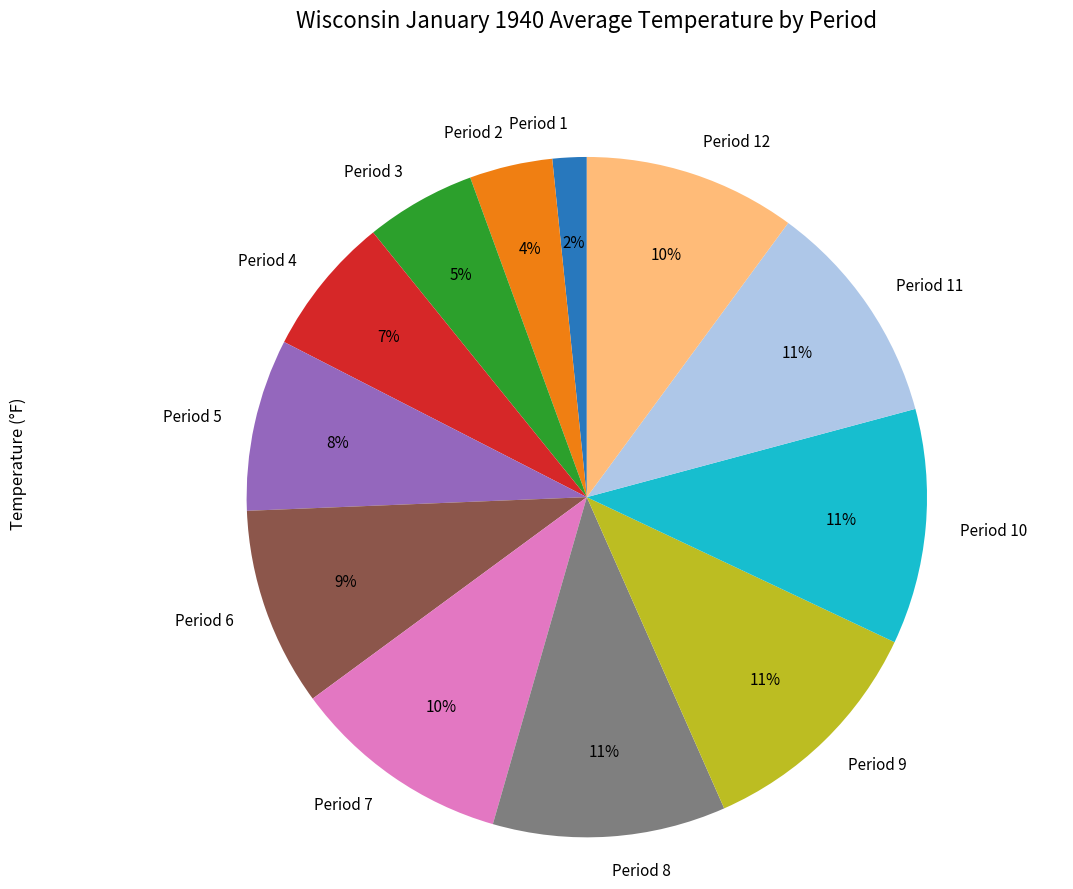

Is the sum of Period 11 and Period 4 greater than half?

No